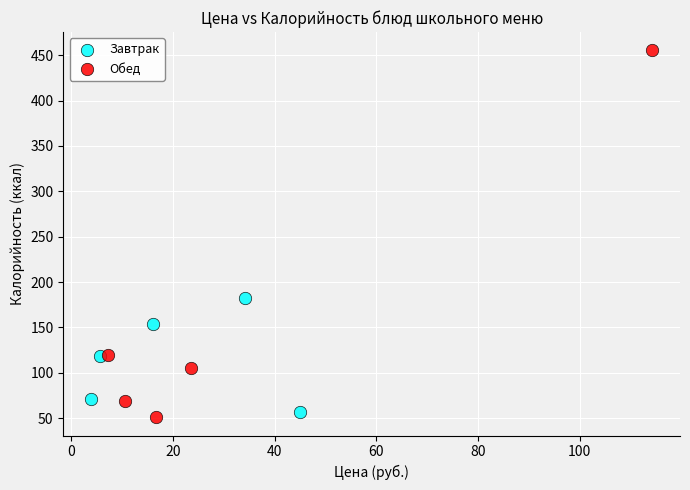

Which series has the widest spread of Y values?

Обед